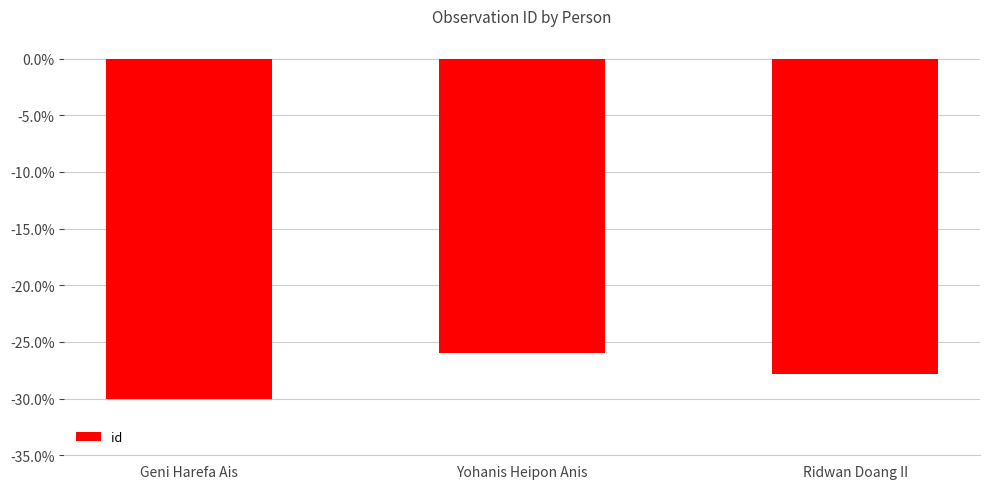

Where does the data first go above -27?

Yohanis Heipon Anis